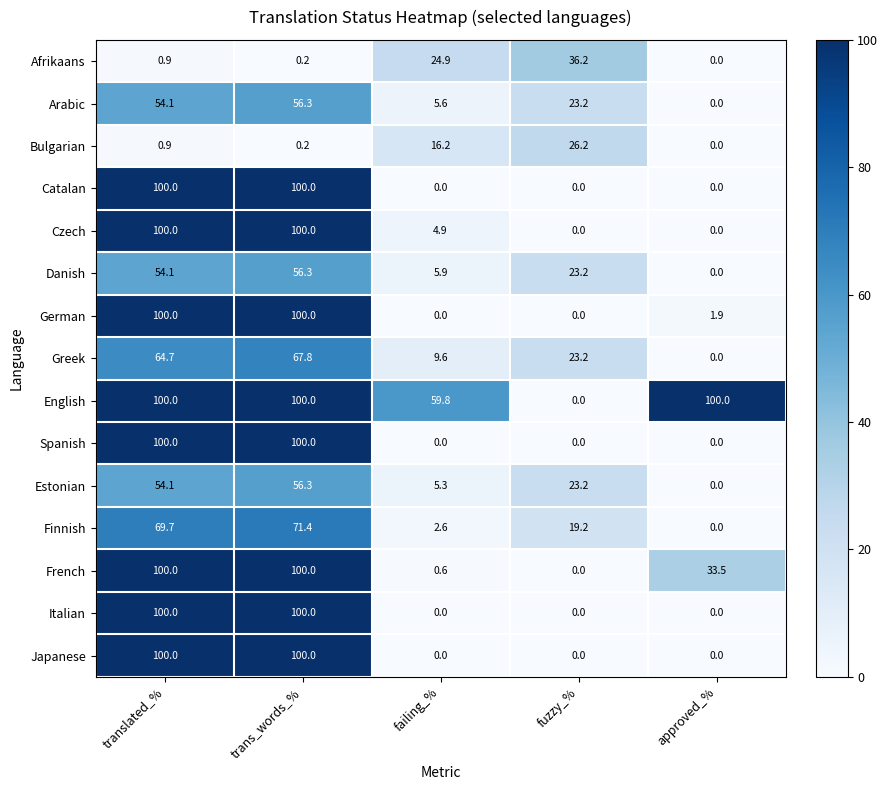

Count the number of categories in the chart.

5